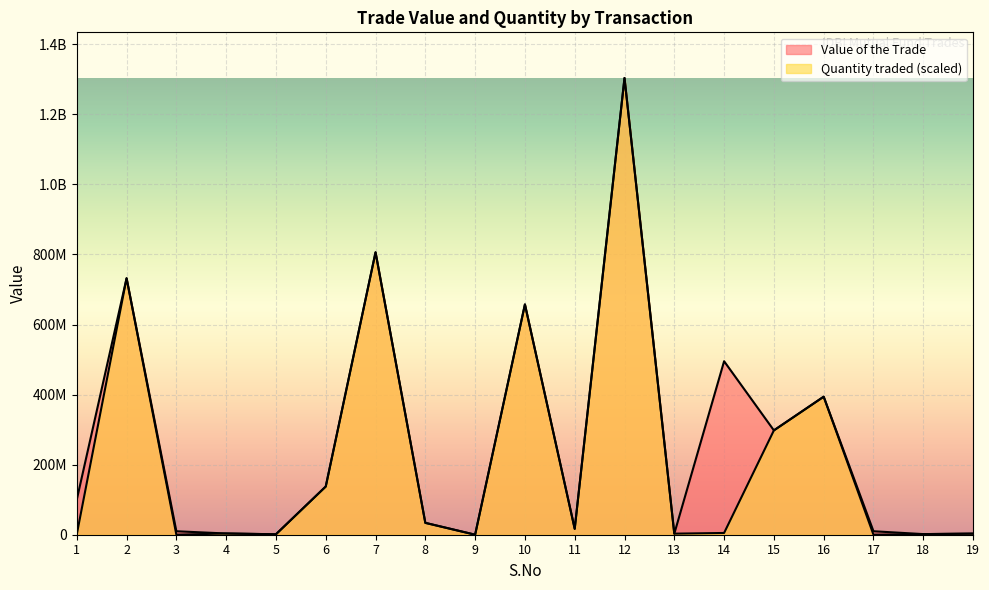

What is the total value across all series at 10?

1314741246.9